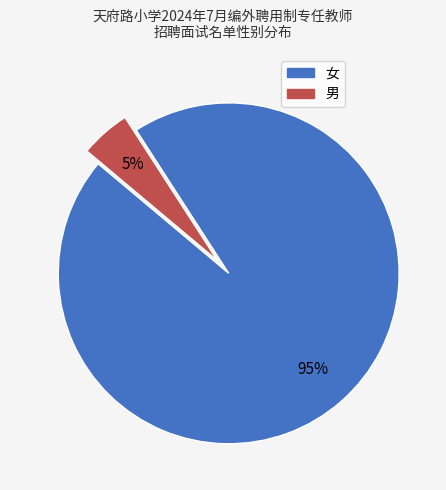

What percentage is the 女 slice, to the nearest percent?

95%